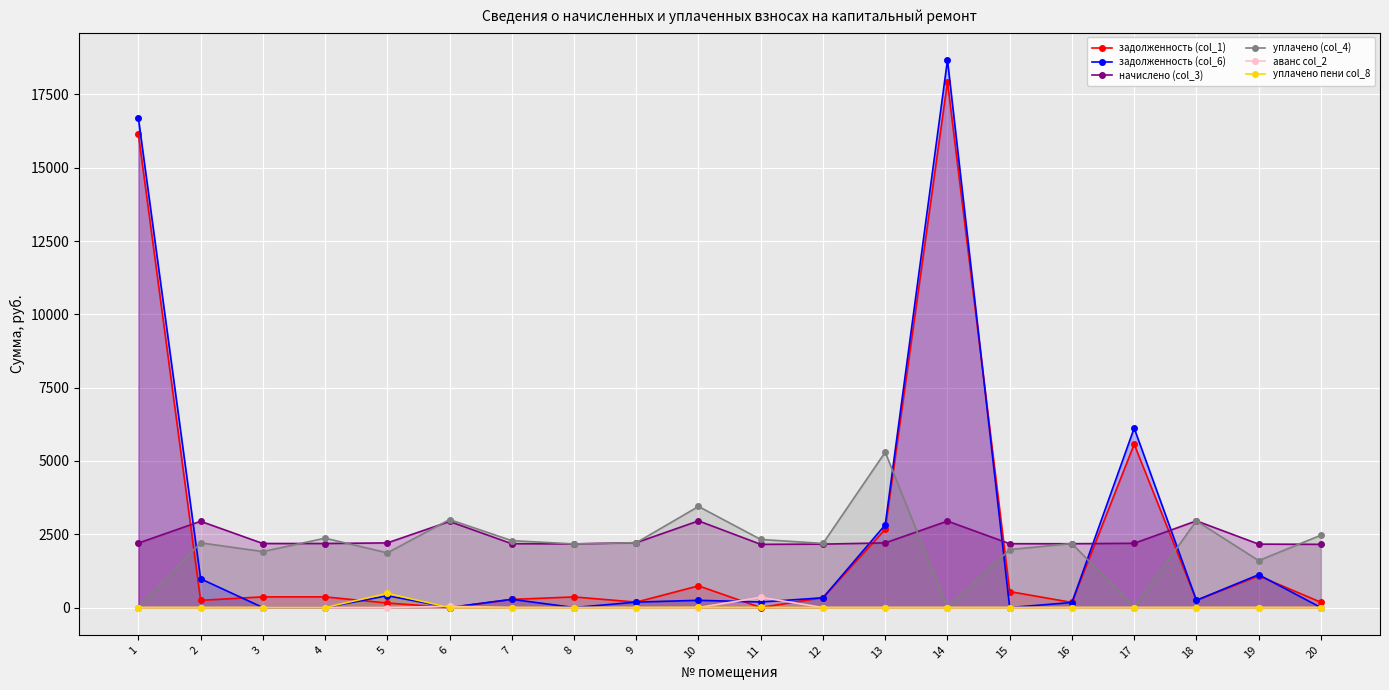

Which series changed the most between 1 and 6?

задолженность (col_6)